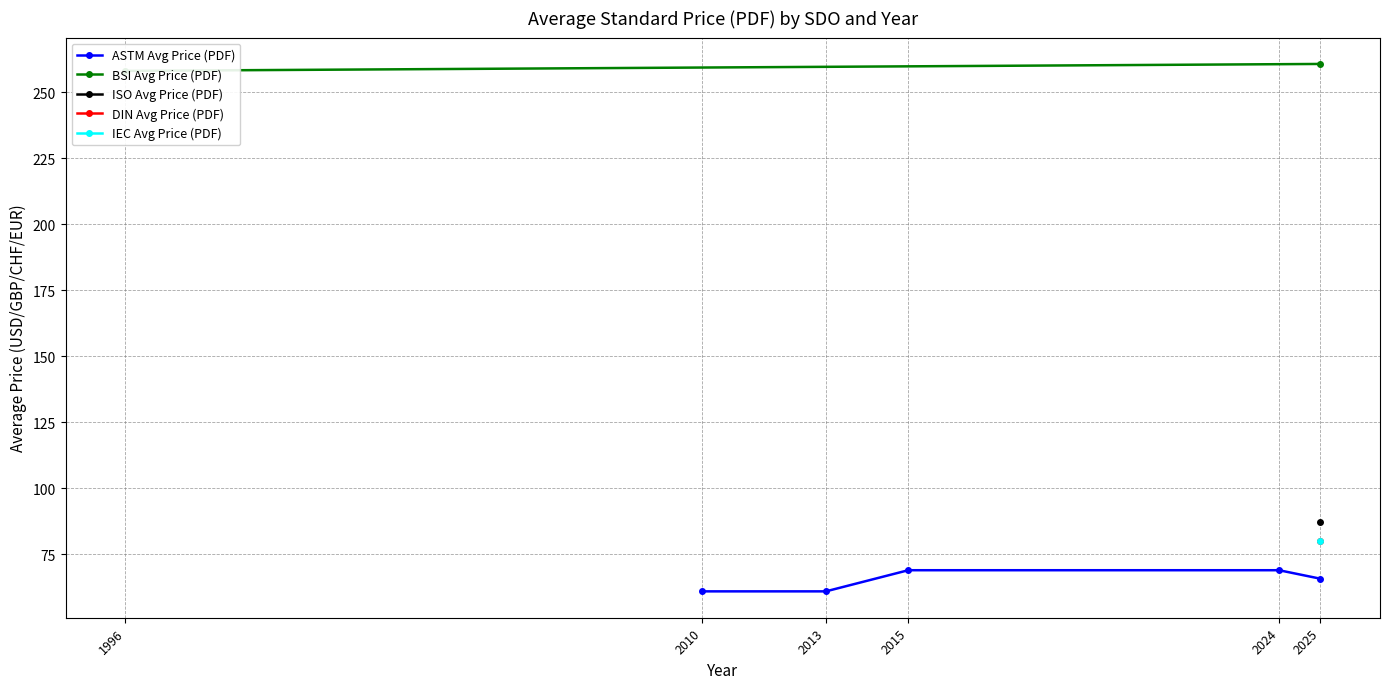

What is the value of the ASTM Avg Price (PDF) point at the 4th from the left?

69.0